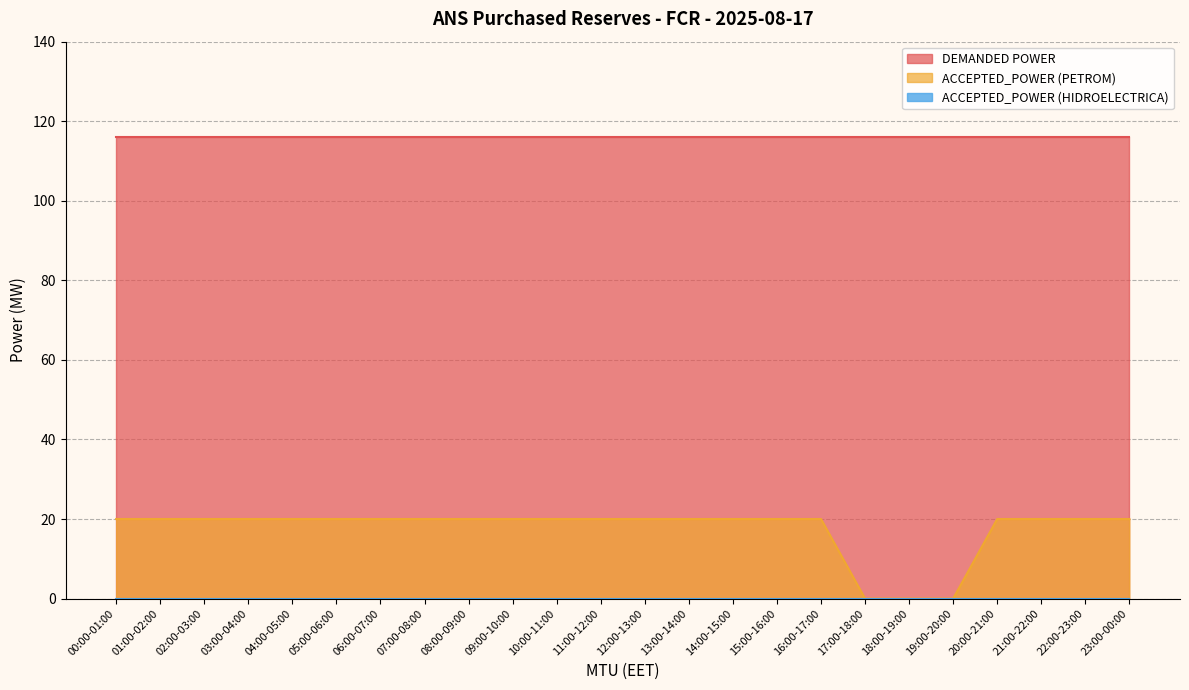

What is the difference between the maximum and minimum values in the ACCEPTED_POWER (PETROM) series?

20